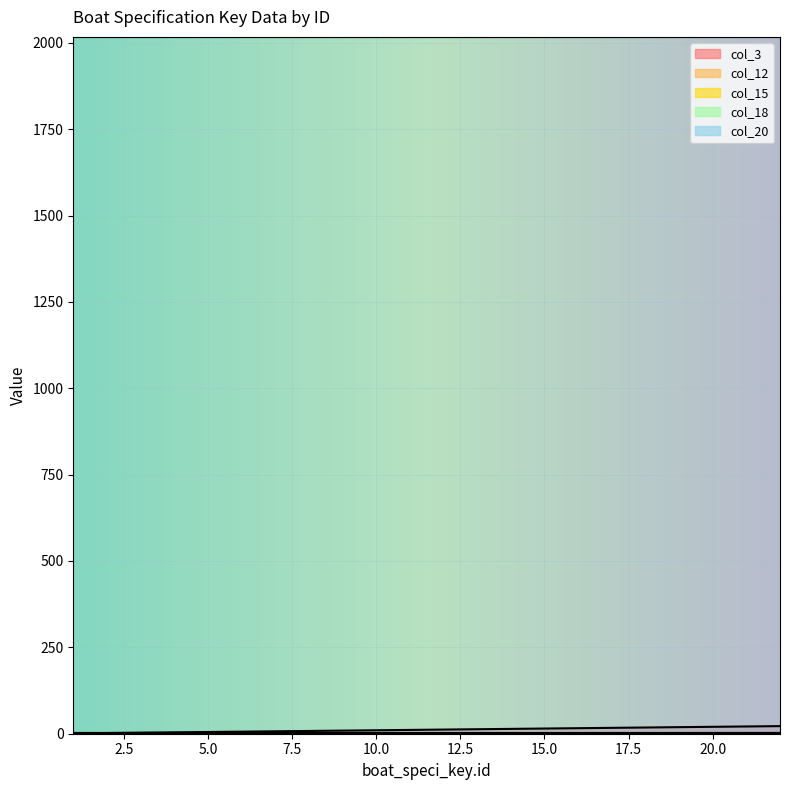

True or false: col_15 has more than 0 points higher than both neighbors.

False